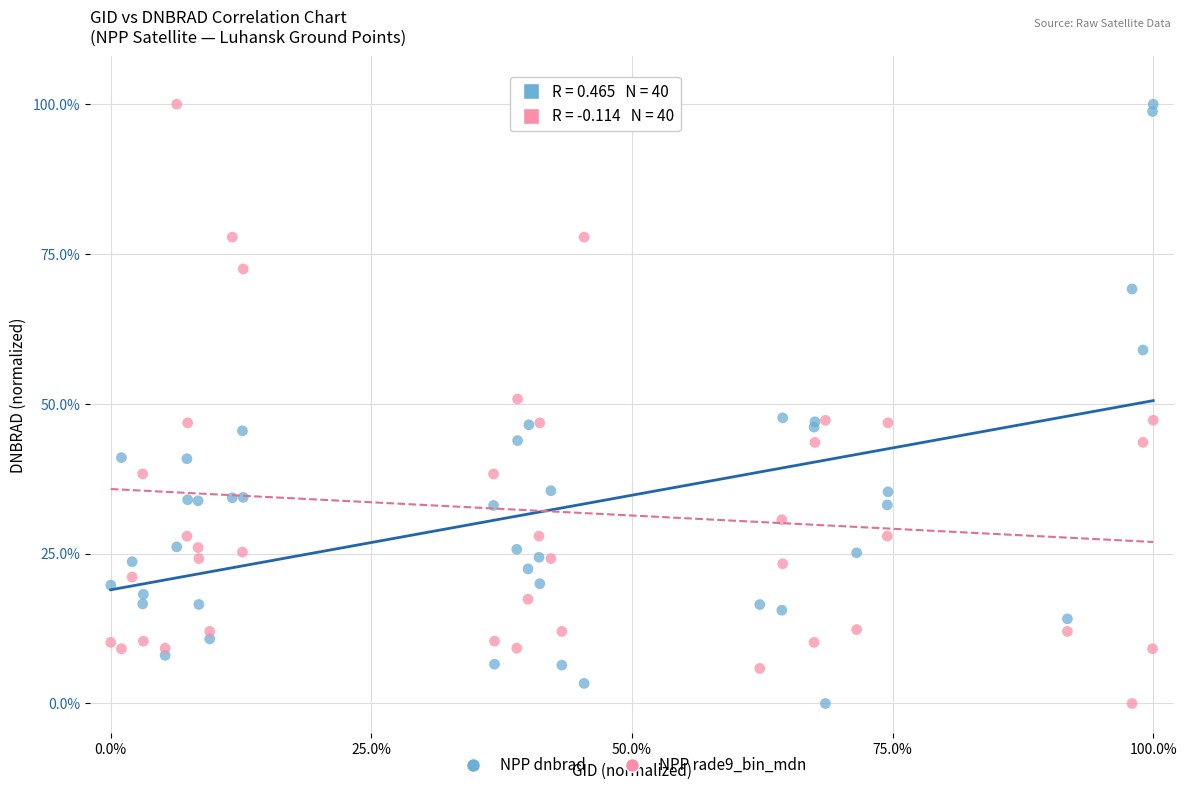

What is the X range (max minus min) for the scatter plot?

100.0